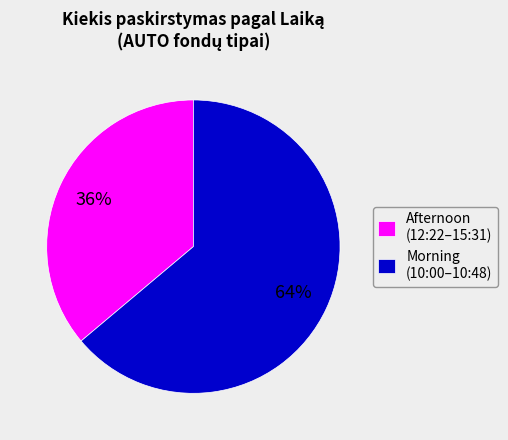

The Afternoon (12:22–15:31) slice represents 36% of the pie. True or false?

True